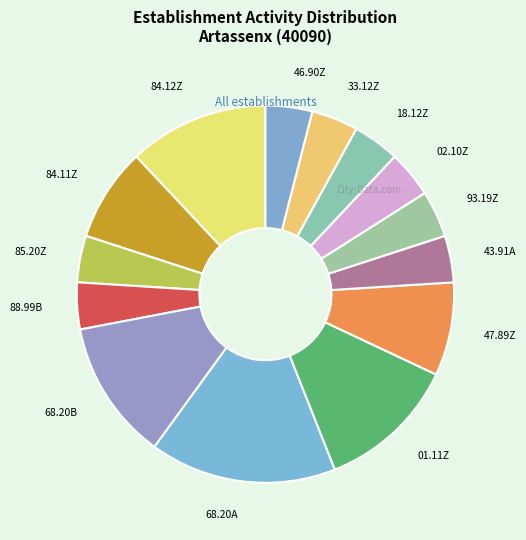

Which slice is the largest?

68.20A